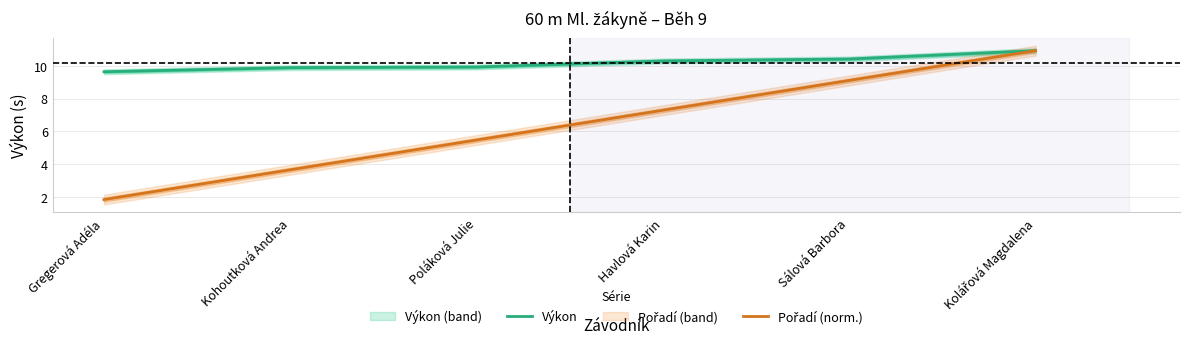

What is the total value across all series at Kohoutková Andrea?

13.5